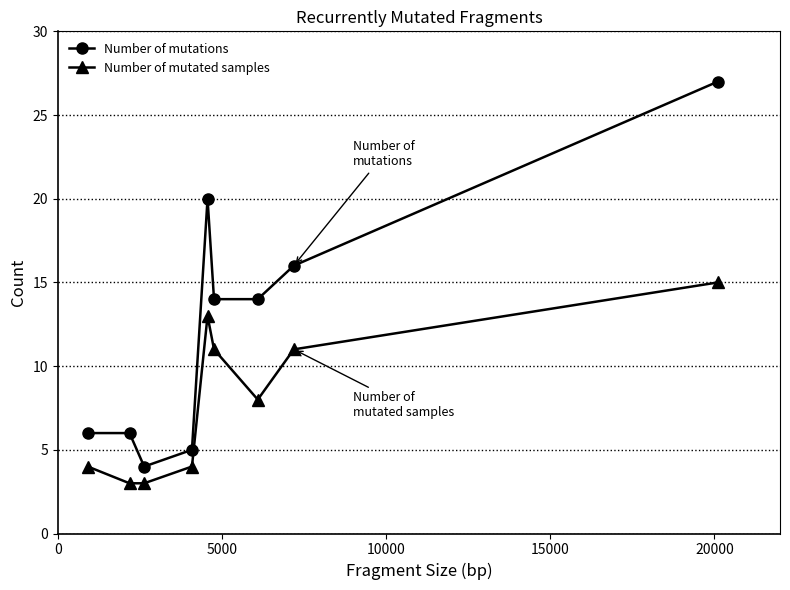

True or false: Number of mutated samples and Number of mutations cross at least once.

False